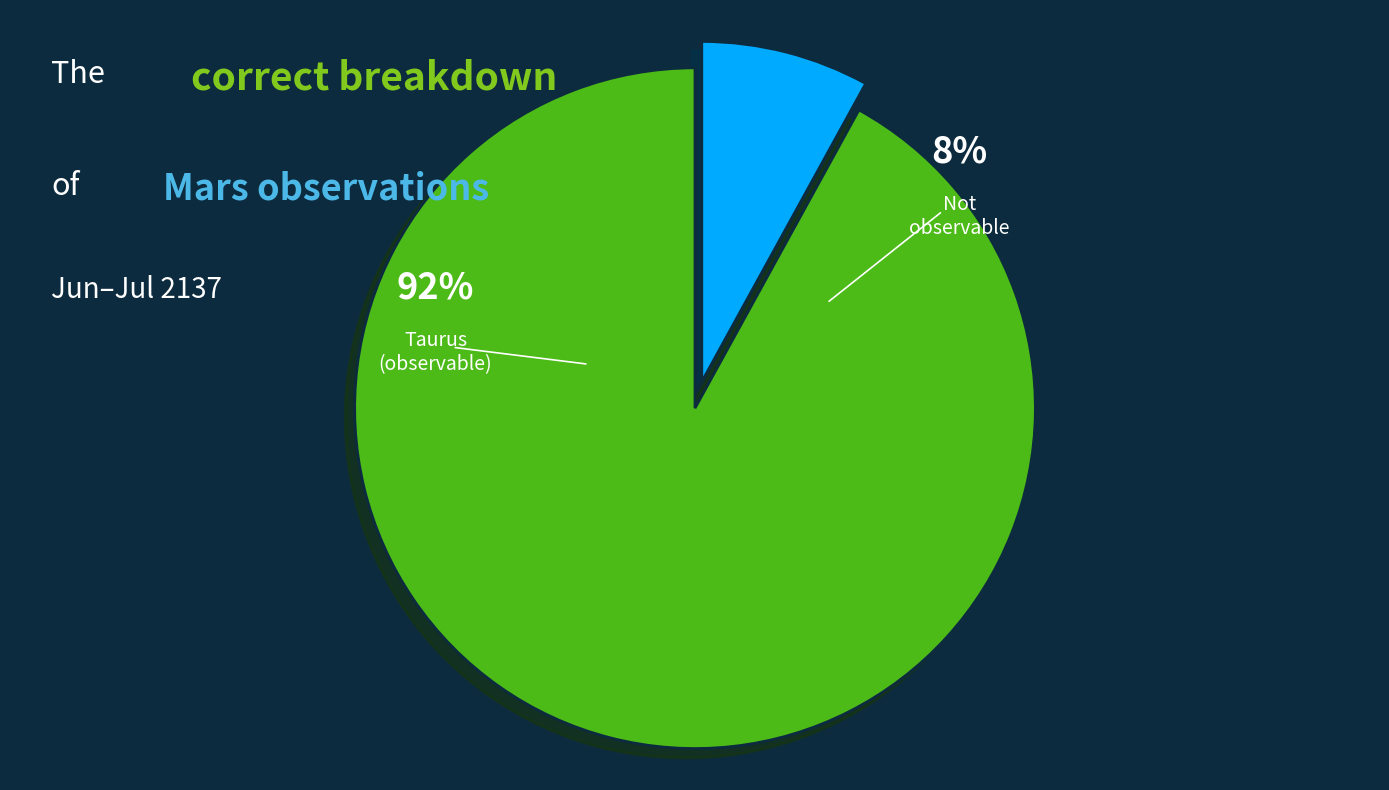

Does any single category account for the majority?

Yes